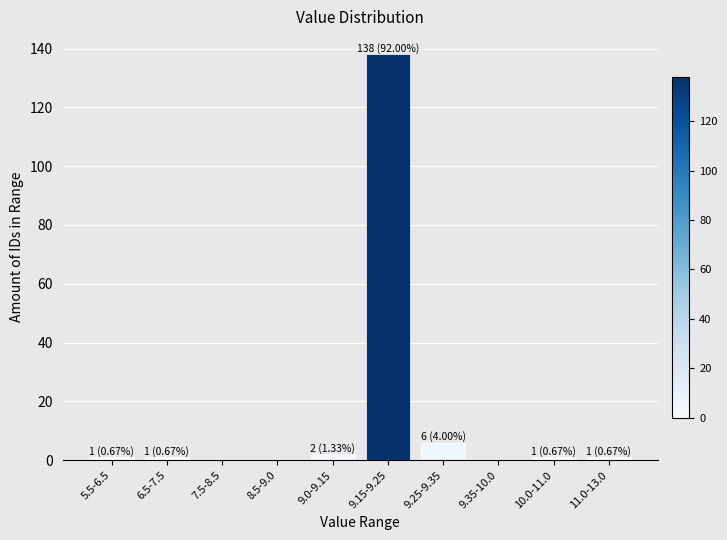

Reading right to left, transcribe all the data shown in this chart.

11.0-13.0=1	10.0-11.0=1	9.35-10.0=0	9.25-9.35=6	9.15-9.25=138	9.0-9.15=2	8.5-9.0=0	7.5-8.5=0	6.5-7.5=1	5.5-6.5=1